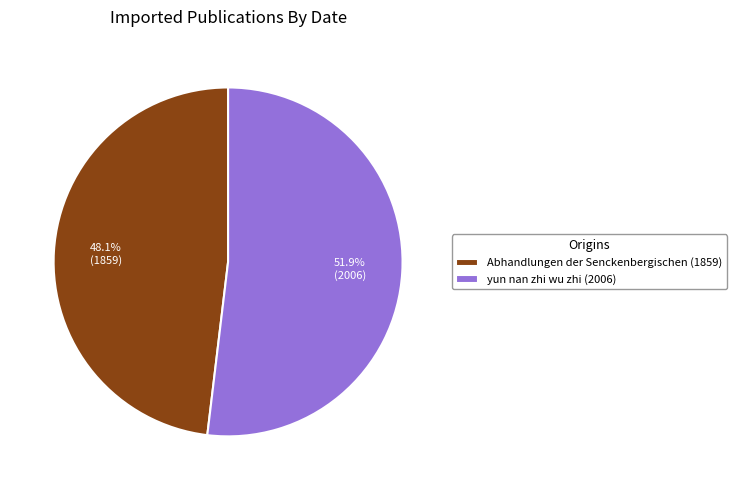

Is the sum of Abhandlungen der Senckenbergischen (1859) and yun nan zhi wu zhi (2006) greater than half?

Yes